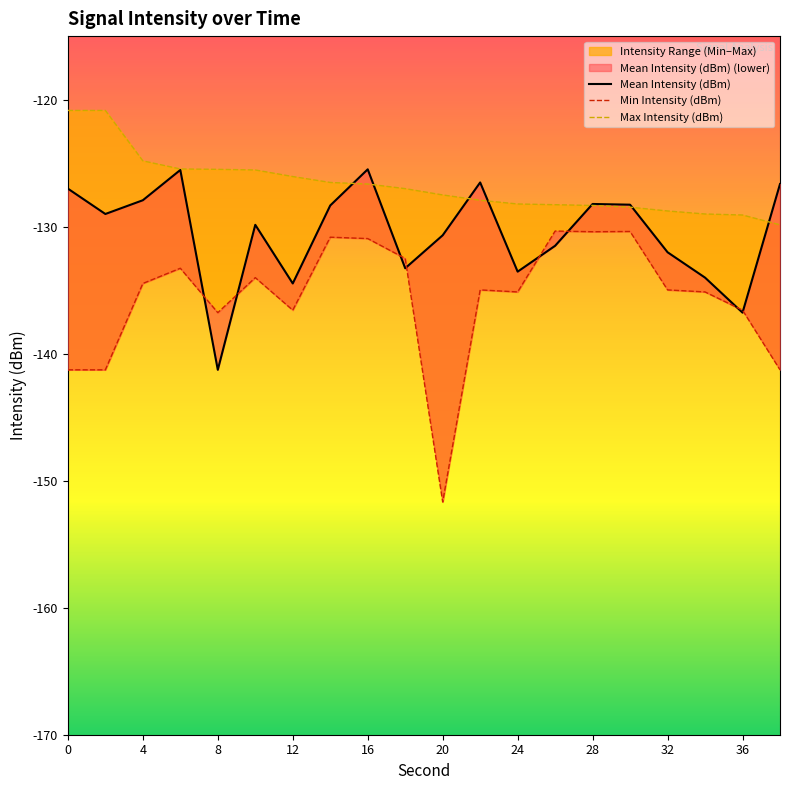

Is the value of Mean Intensity (dBm) at 15 greater than the value of Max Intensity (dBm) at 11?

No